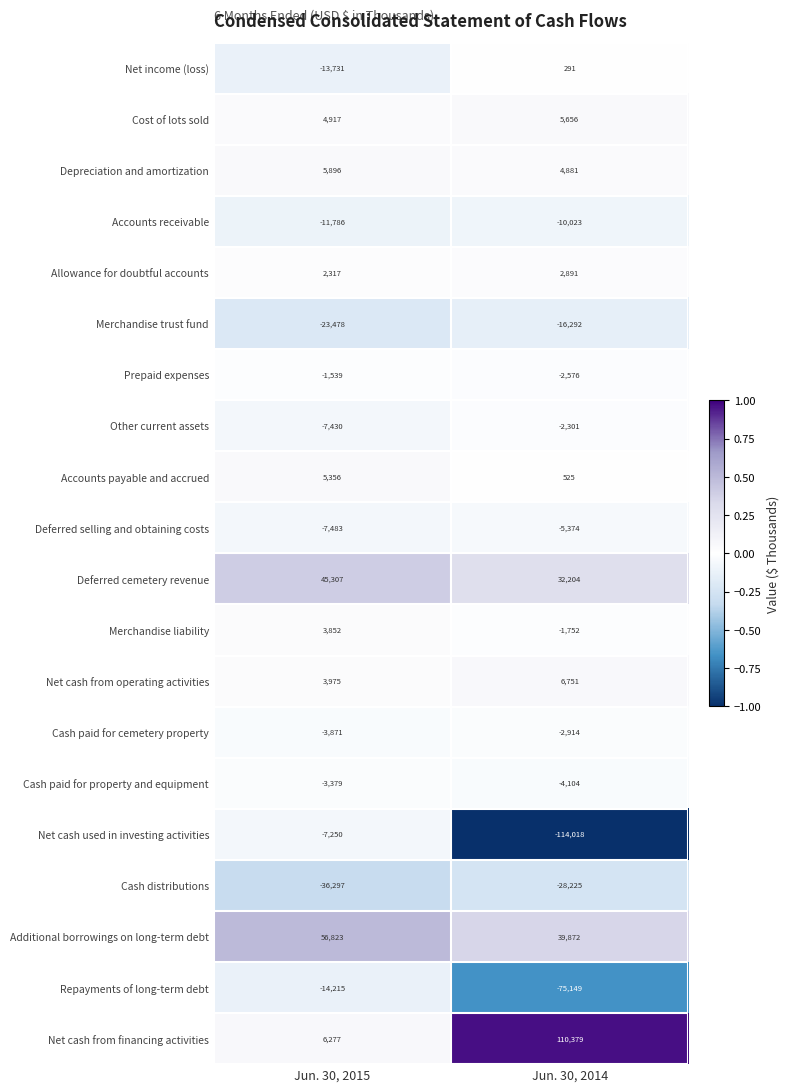

List the series in order of their peak value, lowest first.

Cash distributions, Merchandise trust fund, Repayments of long-term debt, Accounts receivable, Net cash used in investing activities, Deferred selling and obtaining costs, Cash paid for property and equipment, Cash paid for cemetery property, Other current assets, Prepaid expenses, Net income (loss), Allowance for doubtful accounts, Merchandise liability, Accounts payable and accrued, Cost of lots sold, Depreciation and amortization, Net cash from operating activities, Deferred cemetery revenue, Additional borrowings on long-term debt, Net cash from financing activities